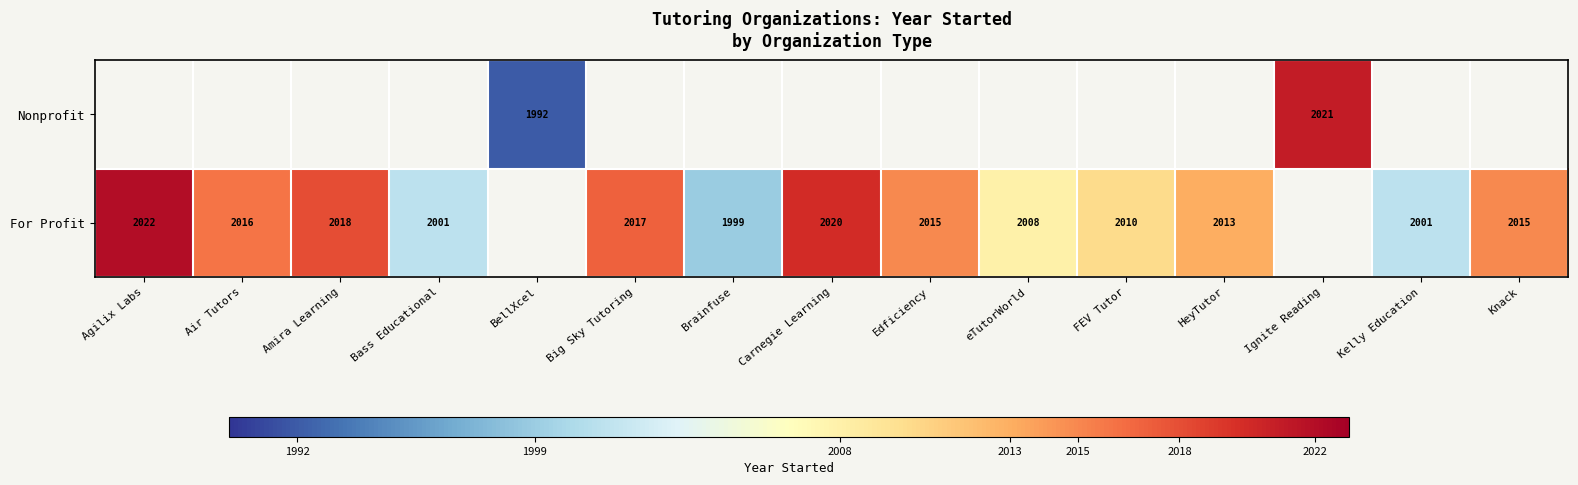

Is the value of For Profit at Kelly Education greater than the value of Nonprofit at BellXcel?

Yes